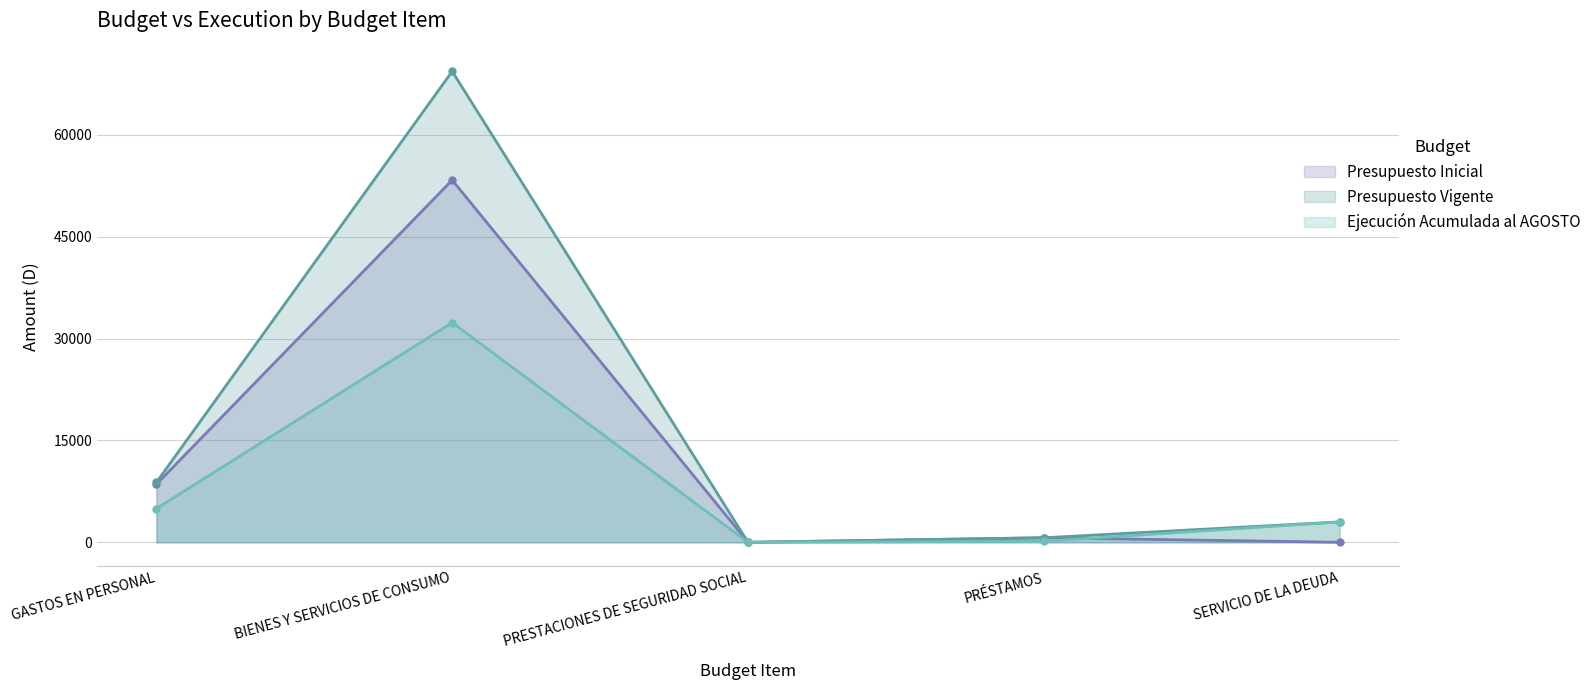

At which category is the sum across all series the highest?

BIENES Y SERVICIOS DE CONSUMO